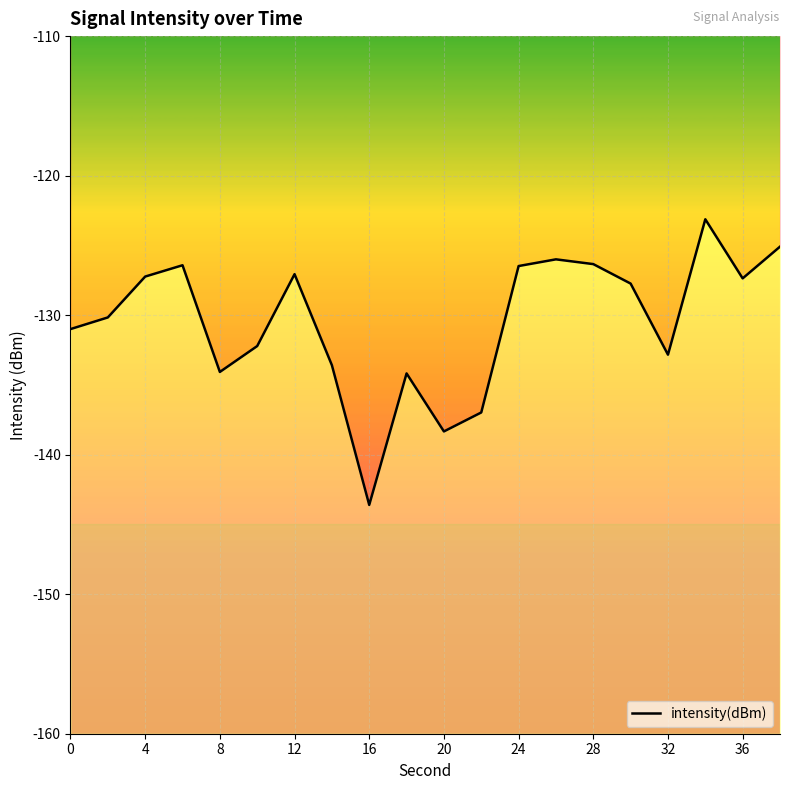

What is the difference between the second highest and minimum values?

18.5